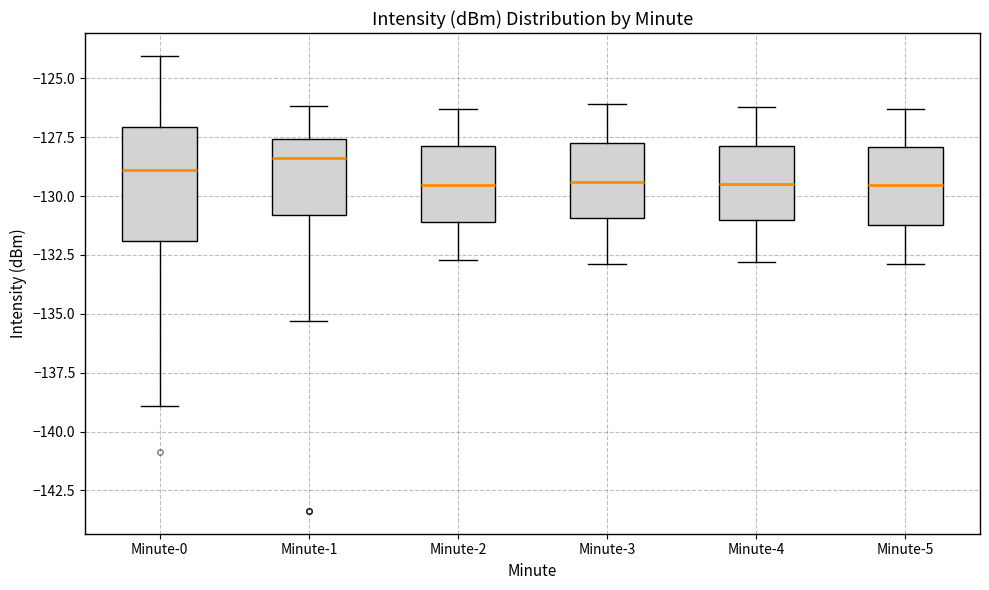

Reading left to right, transcribe this box plot: for each box, give where its median line is, the range the box spans, and where its two whiskers end, as read against the y-axis. The values are not printed on the chart, so give them approximately, as read against the axis.

Minute-0: median -129.0, box -132.0 to -127.0, whiskers -139.0 to -124.0
Minute-1: median -128.5, box -131.0 to -127.5, whiskers -135.5 to -126.0
Minute-2: median -129.5, box -131.0 to -128.0, whiskers -132.5 to -126.5
Minute-3: median -129.5, box -131.0 to -127.5, whiskers -133.0 to -126.0
Minute-4: median -129.5, box -131.0 to -128.0, whiskers -133.0 to -126.0
Minute-5: median -129.5, box -131.0 to -128.0, whiskers -133.0 to -126.5